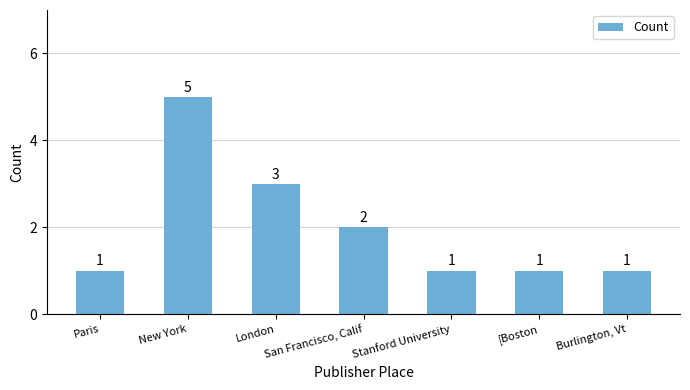

What is the difference between the maximum and second lowest values?

4